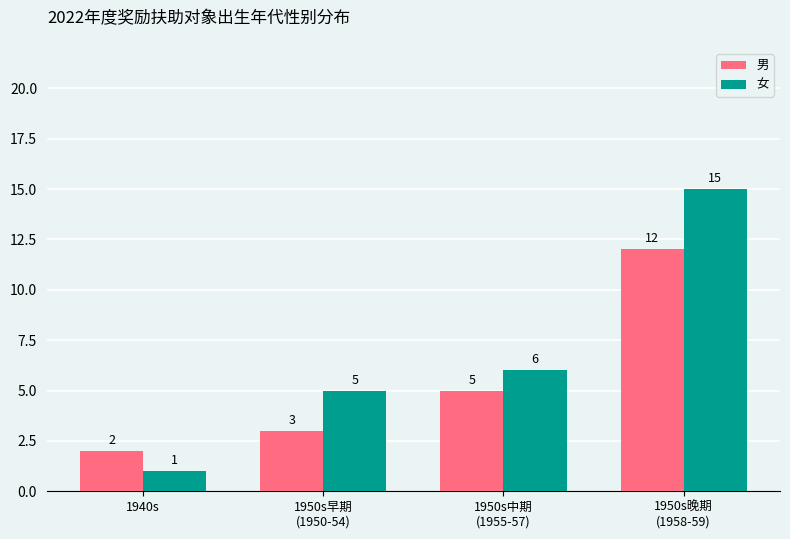

Which series has the largest total across all categories?

女